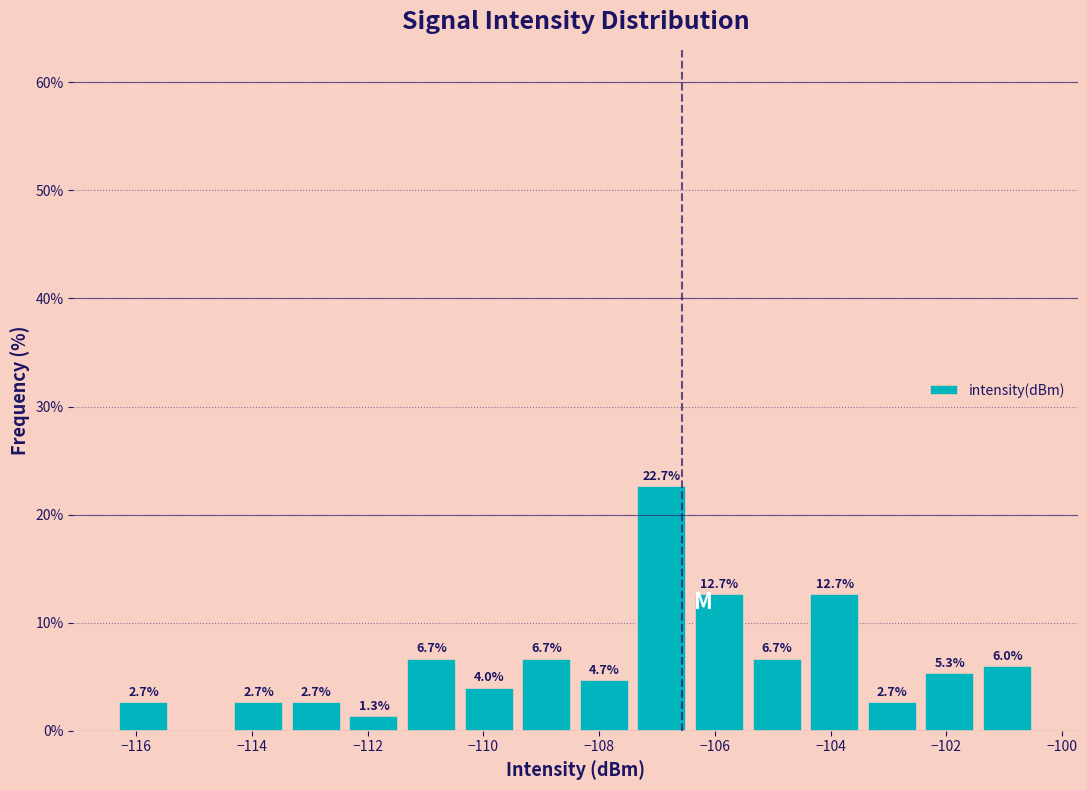

Which range on the x-axis has the tallest bar?

-107.4 to -106.4